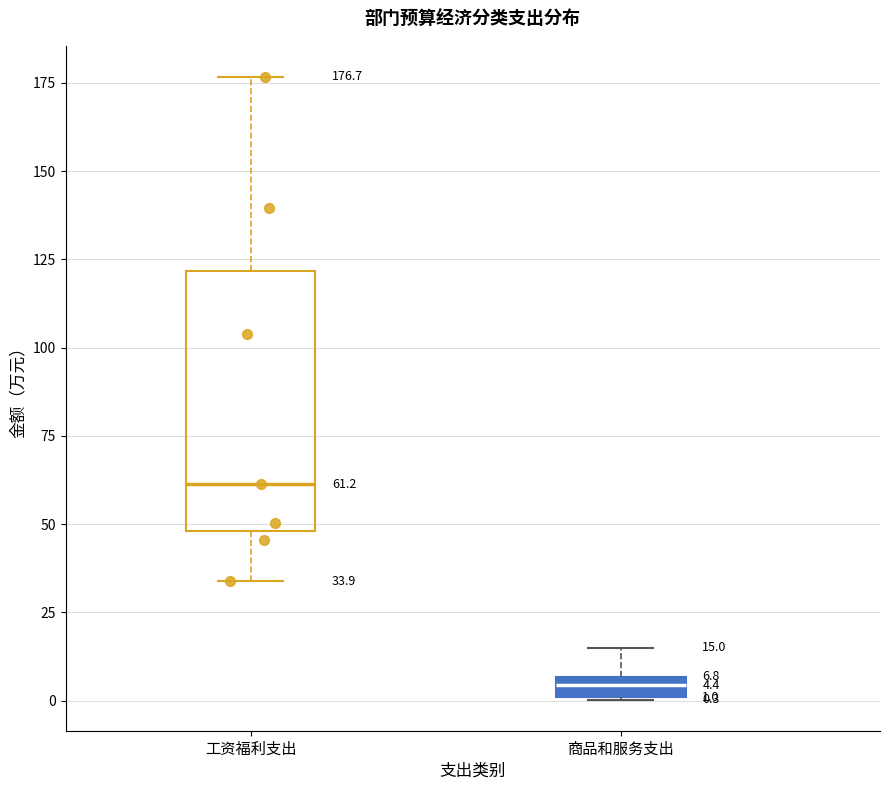

Which box has the highest median line?

工资福利支出